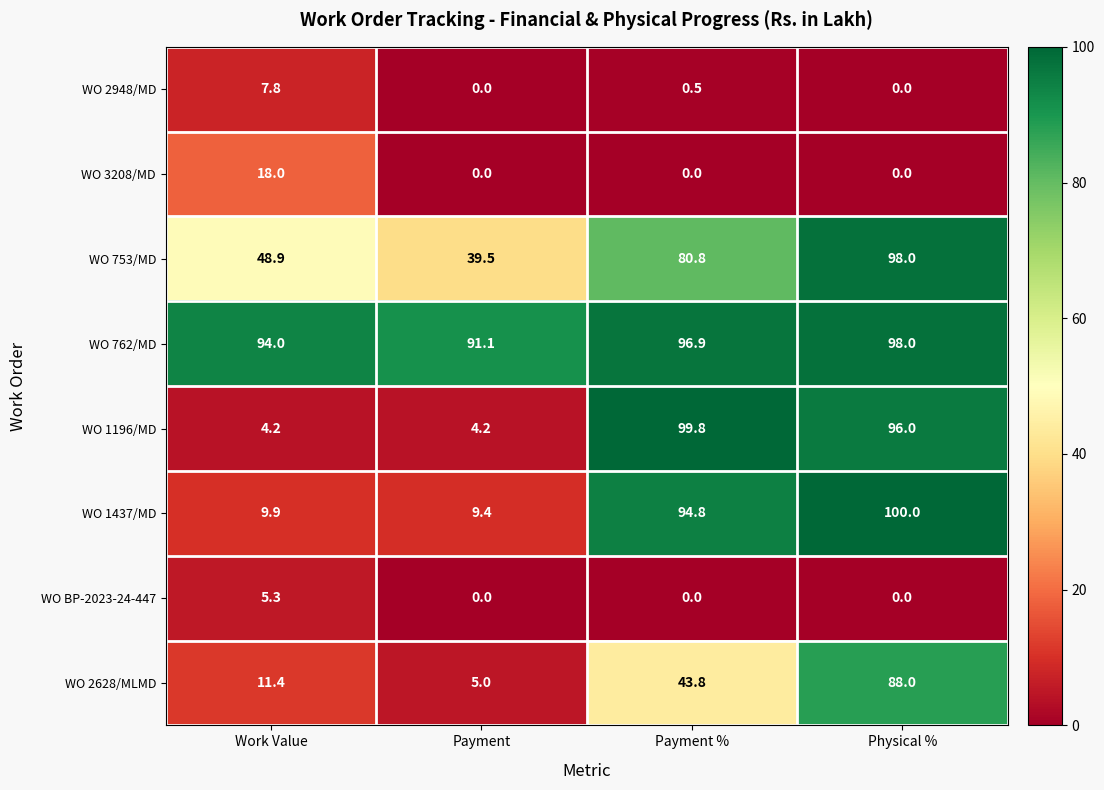

What is the average value of the WO 762/MD series?

95.0